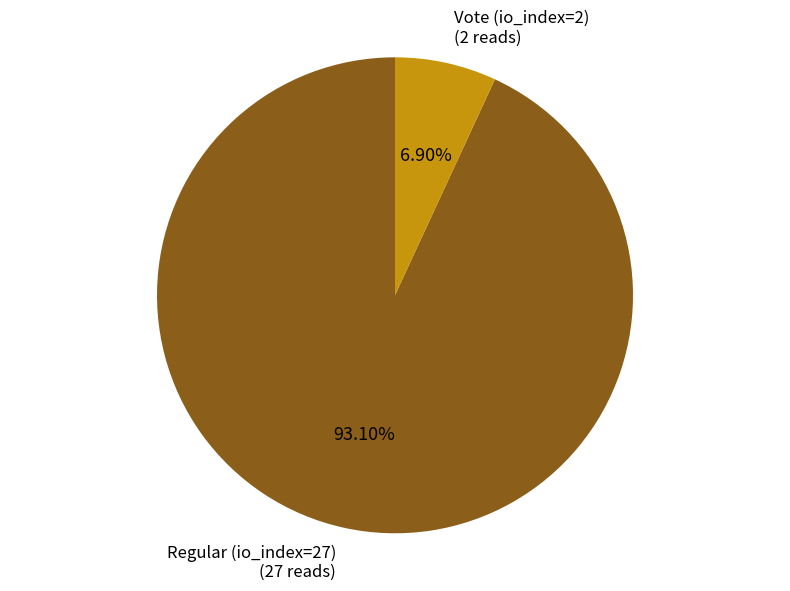

Does any single category account for the majority?

Yes